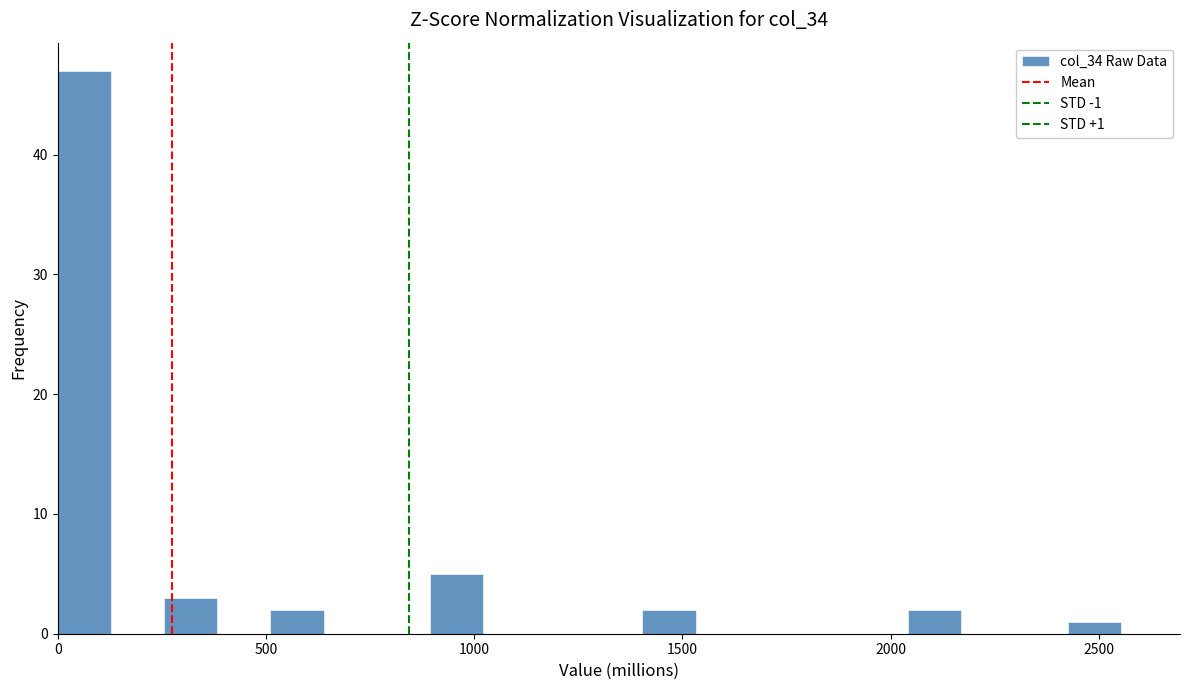

Read against the x-axis, roughly where is the centre of the tallest bar?

50